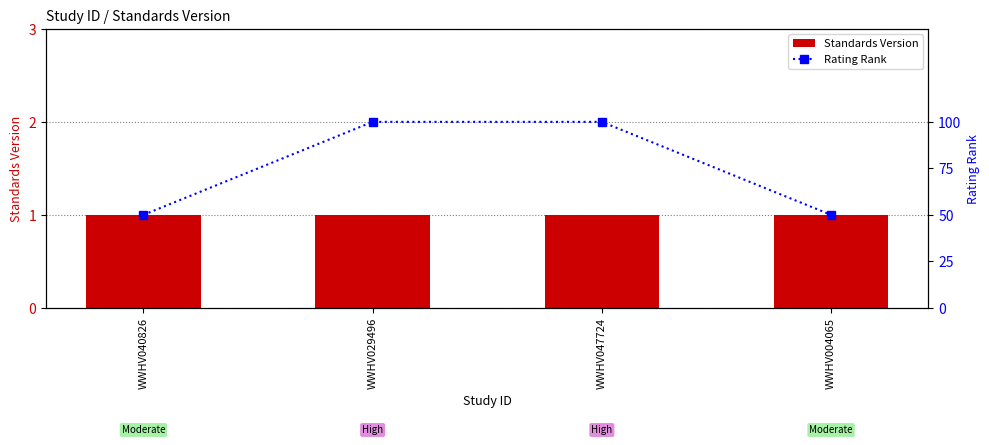

Where is Rating Rank nearest to the value 75?

WWHV040826